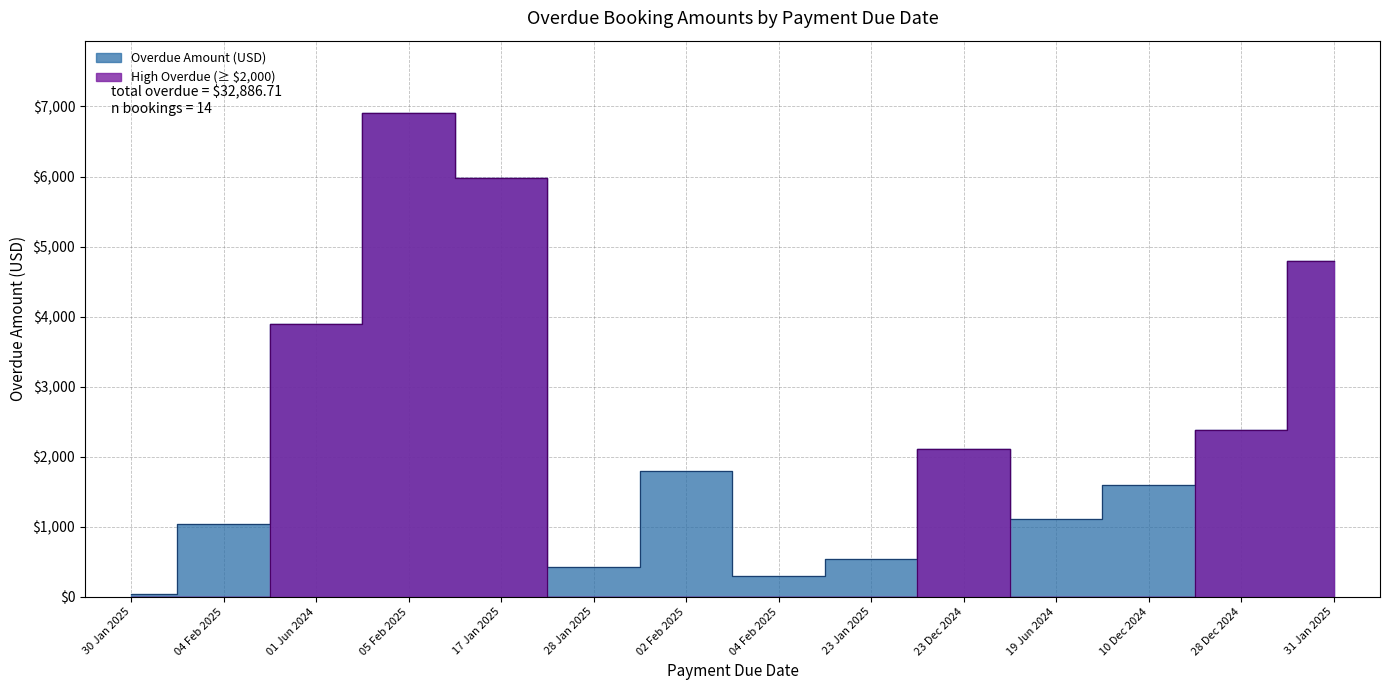

Does the chart display data point markers on the line(s)?

No